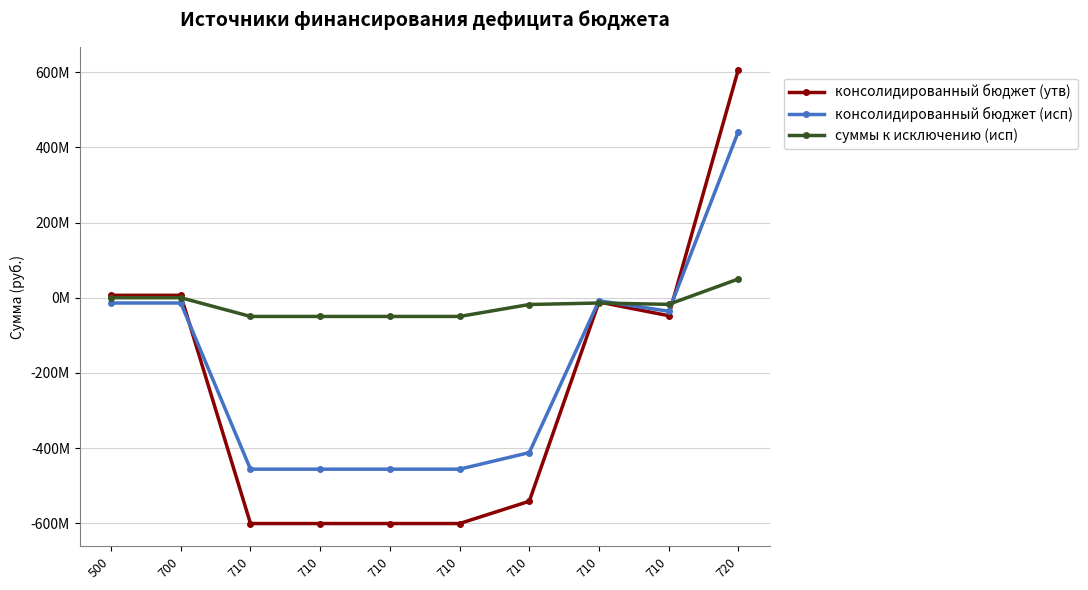

What is the greatest value displayed?

607378021.6